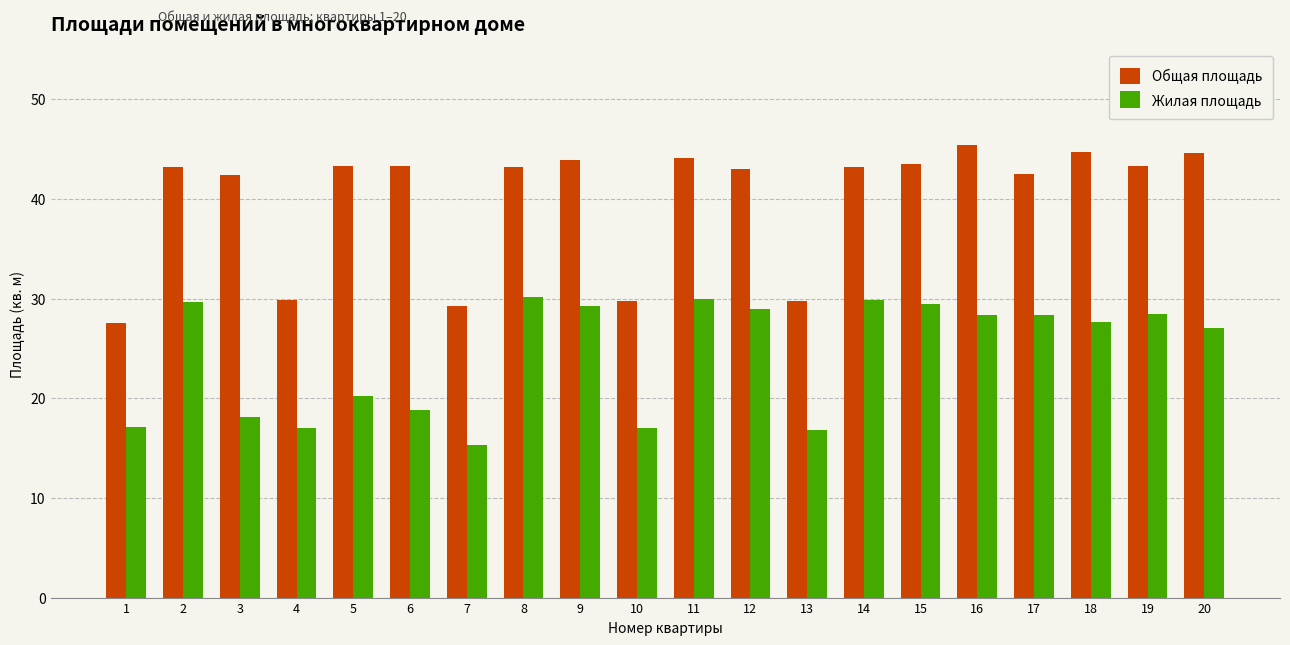

What are all the series names shown in the legend?

Общая площадь, Жилая площадь